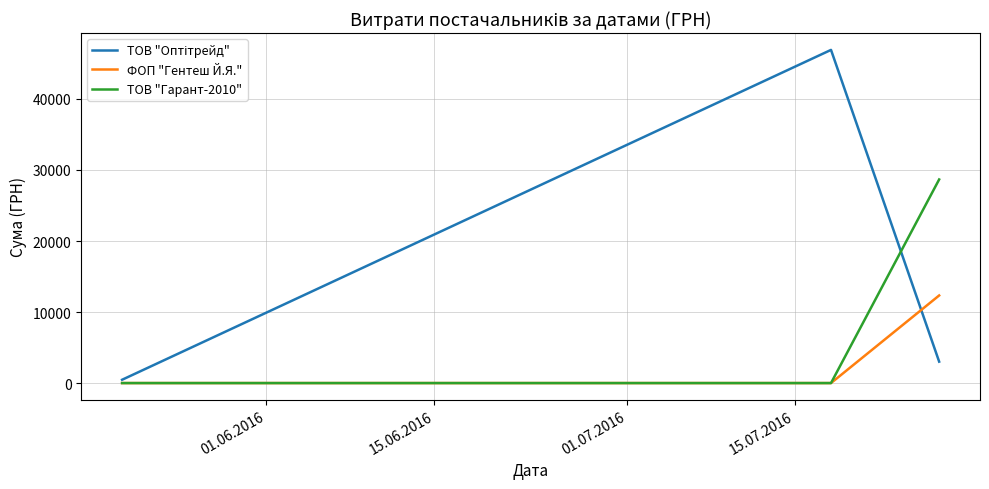

What is the maximum value for ТОВ "Гарант-2010"?

28662